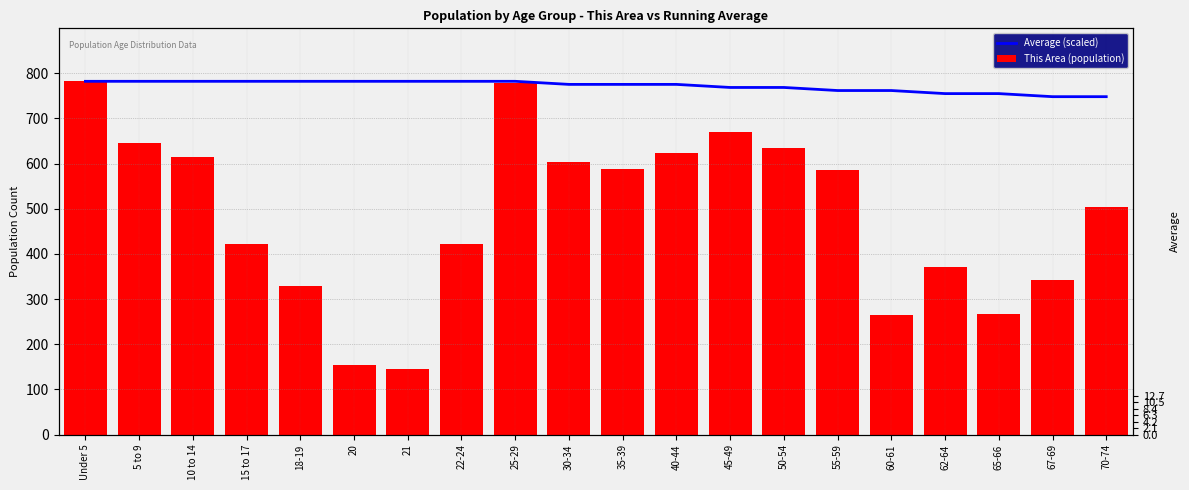

Read the This Area (population) value at 25-29.

779.0